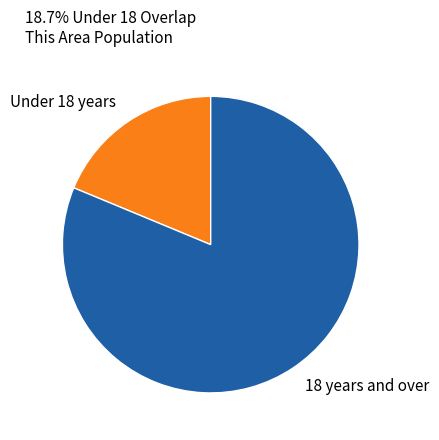

Is there any slice that represents more than half of the pie?

Yes